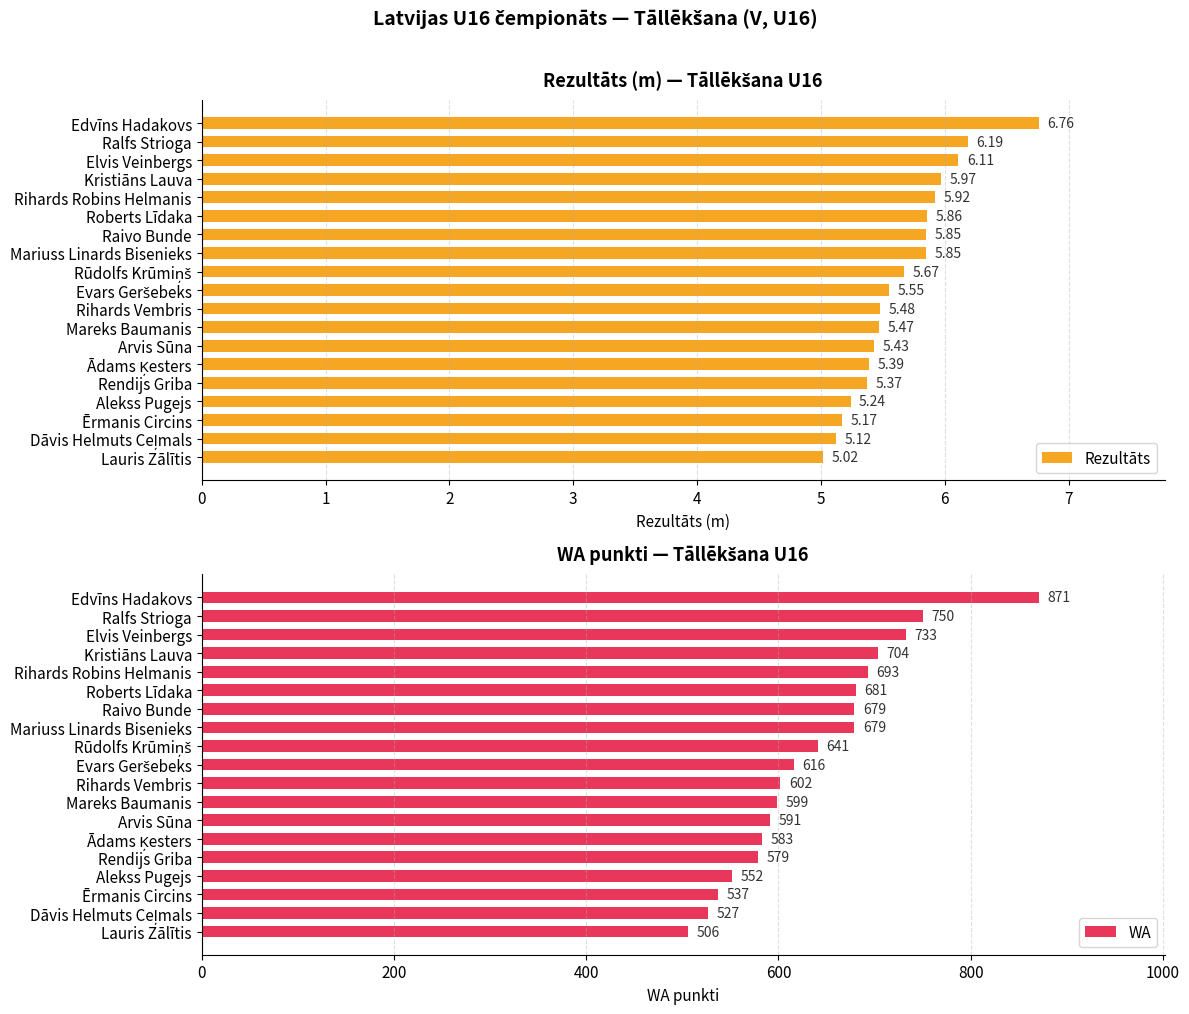

Reading left to right, transcribe all the data shown in this chart.

Rezultāts: 6.8	6.2	6.1	6.0	5.9	5.9	5.8	5.8	5.7	5.5	5.5	5.5	5.4	5.4	5.4	5.2	5.2	5.1	5.0
WA: 871.0	750.0	733.0	704.0	693.0	681.0	679.0	679.0	641.0	616.0	602.0	599.0	591.0	583.0	579.0	552.0	537.0	527.0	506.0